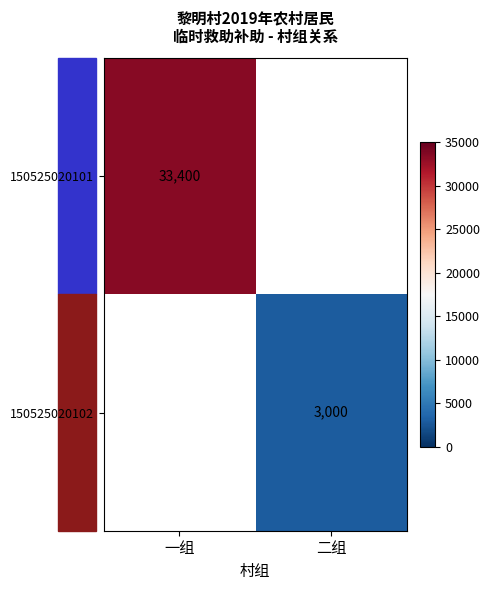

True or false: 150525020101 has a value of 33400 at 一组.

True